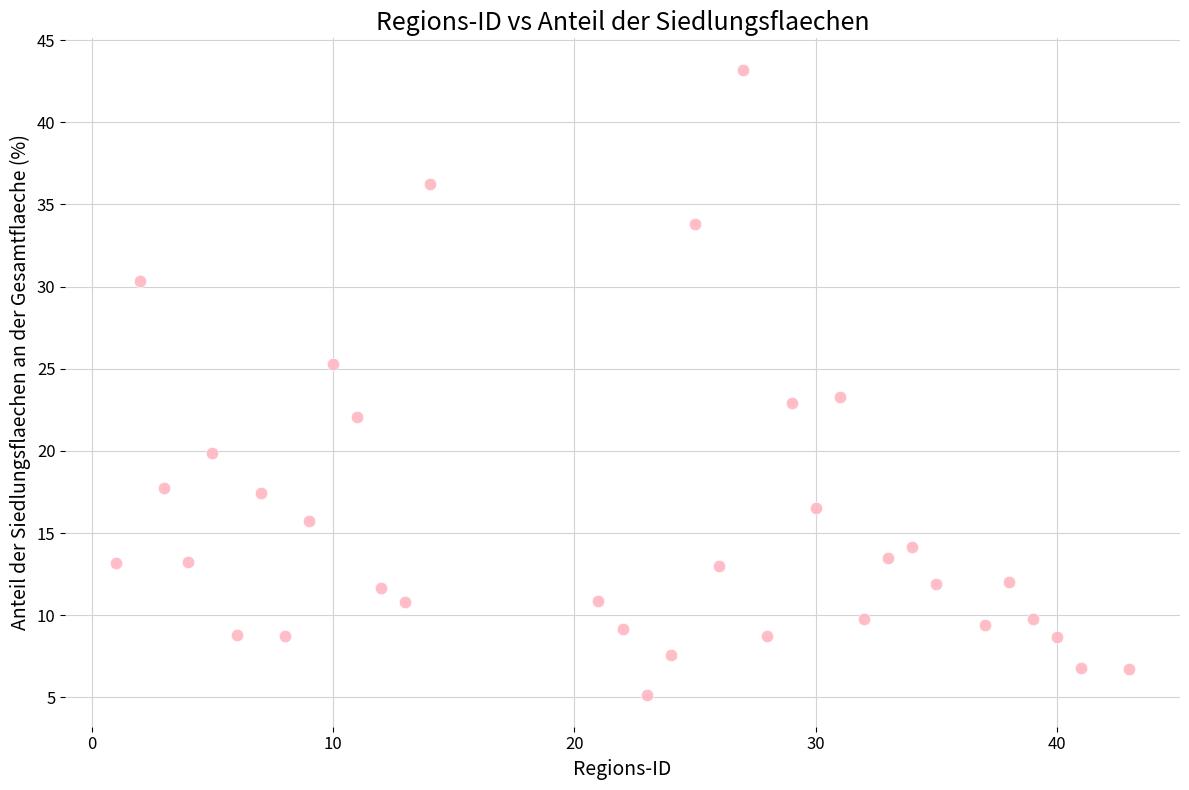

What is the range of Y values (max minus min)?

38.1